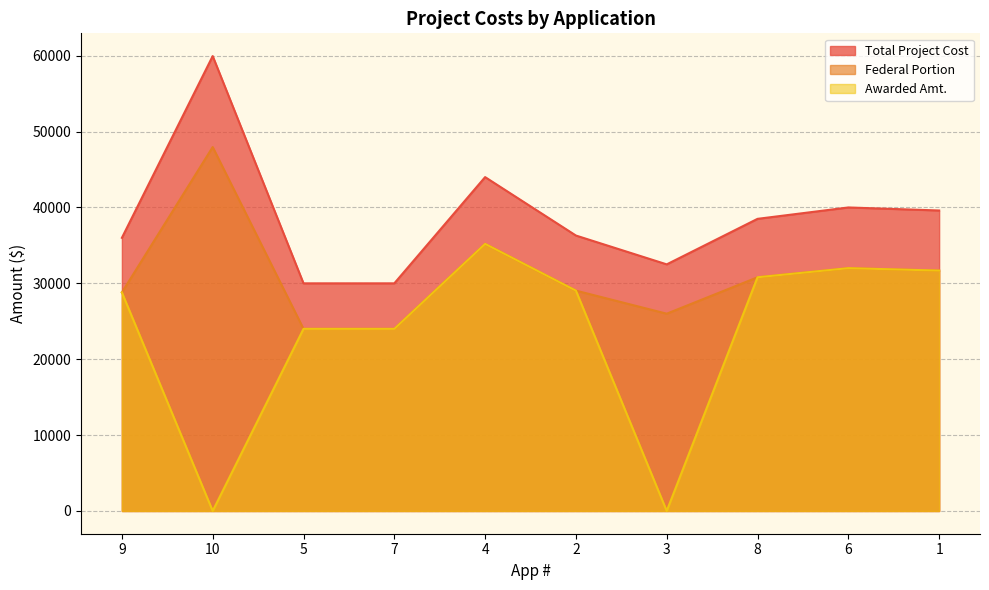

True or false: Federal Portion and Total Project Cost cross at least once.

False